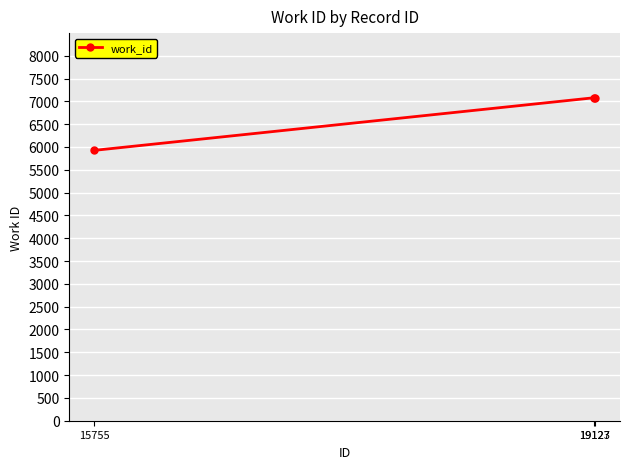

What is the difference between the second highest and minimum values?

1154